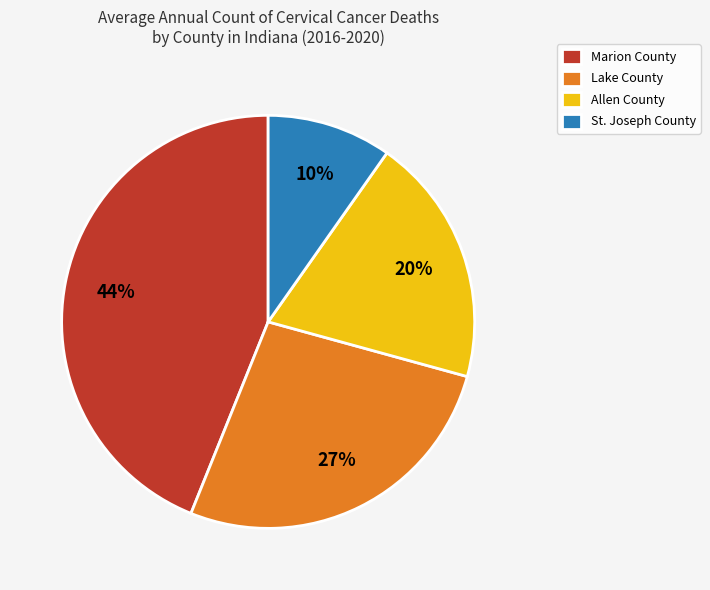

Does Marion County represent more than half of the total?

No